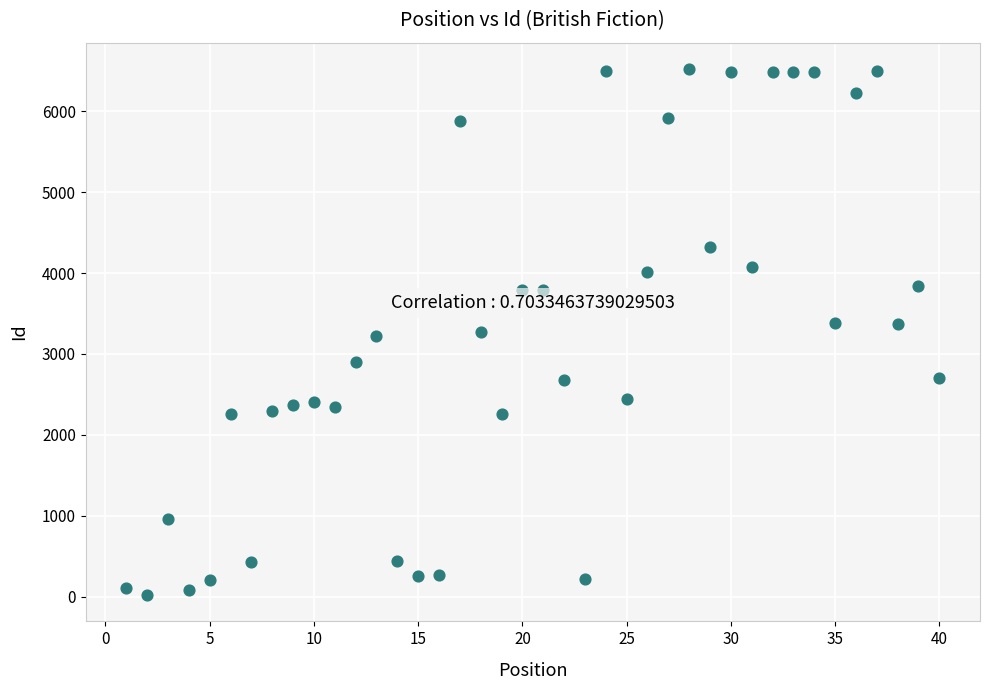

What is the range of X values (max minus min)?

39